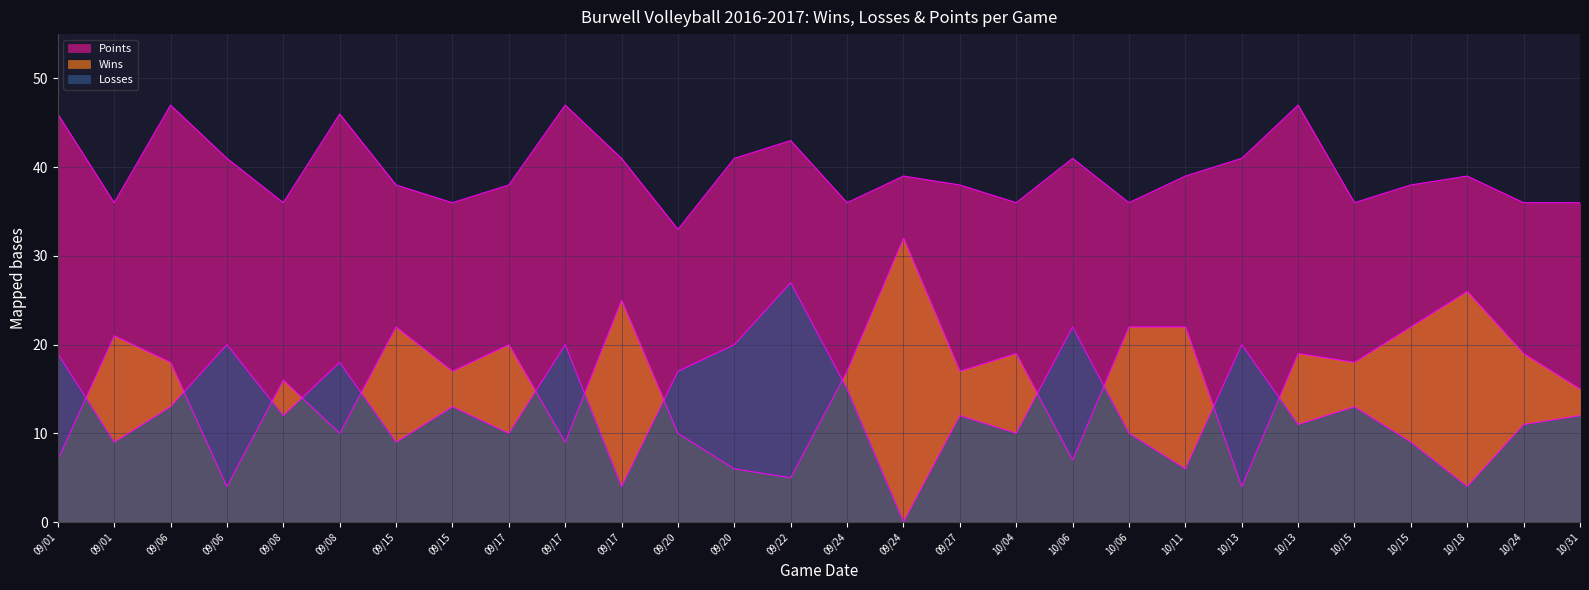

Is the value of Wins at 09/06 greater than the value of Points at 09/17?

No